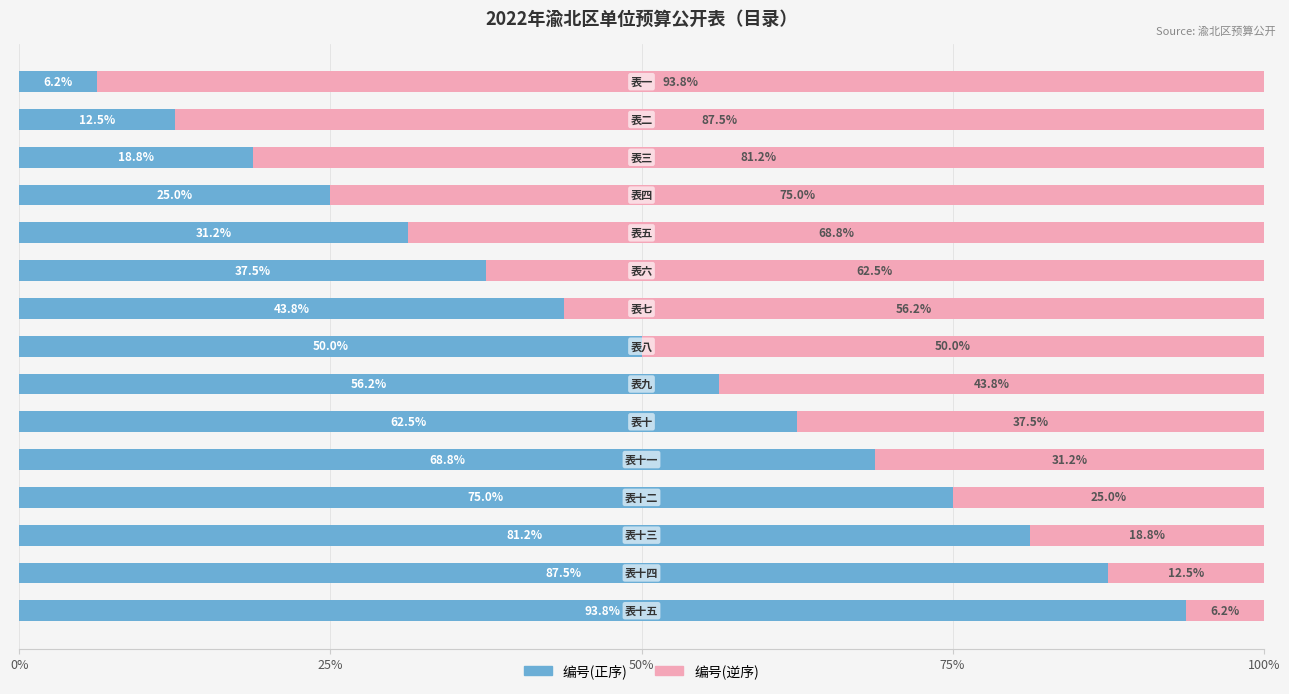

How many distinct data groups are displayed?

2